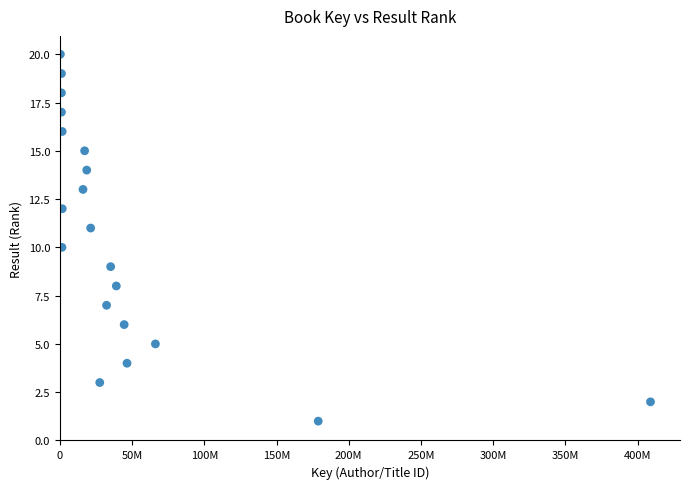

What is the range of X values (max minus min)?

408570853